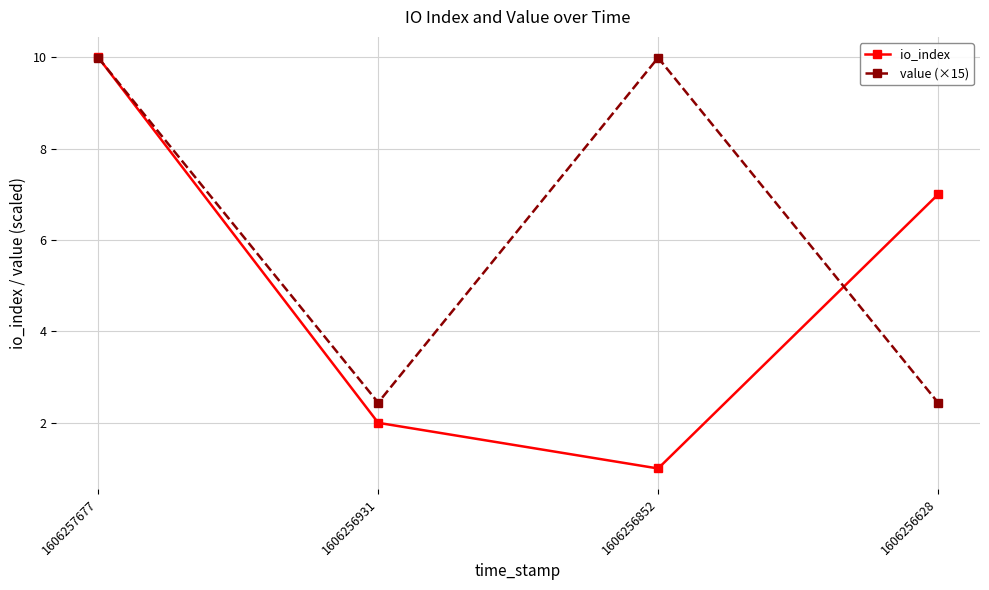

At which category does io_index reach its first local valley?

1606256852